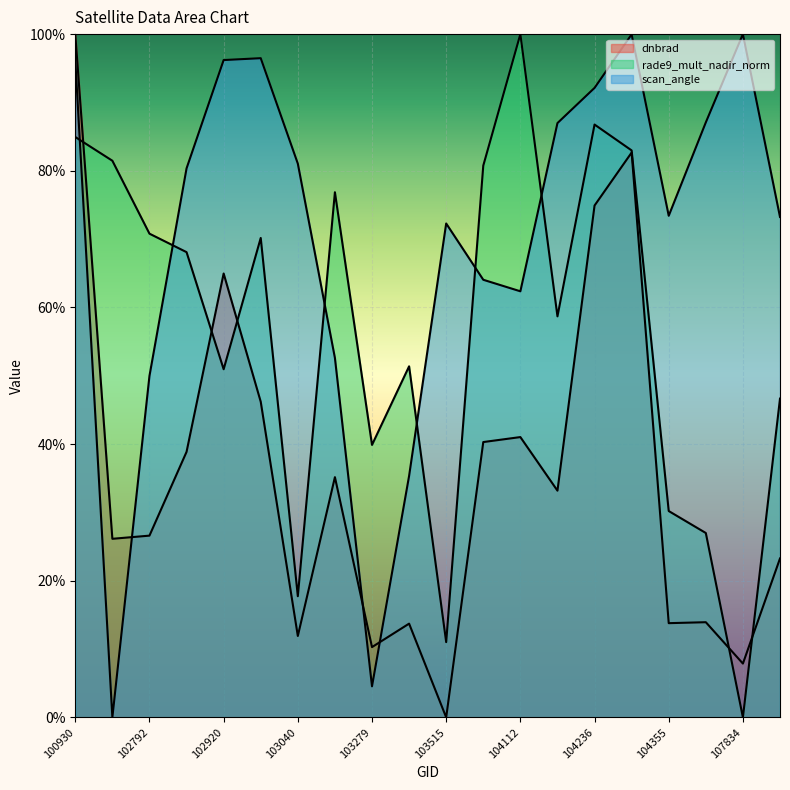

Reading left to right, transcribe all the data shown in this chart.

dnbrad: 1.0	0.3	0.3	0.4	0.6	0.5	0.1	0.4	0.1	0.1	0.0	0.4	0.4	0.3	0.7	0.8	0.1	0.1	0.1	0.2
rade9_mult_nadir_norm: 0.8	0.8	0.7	0.7	0.5	0.7	0.2	0.8	0.4	0.5	0.1	0.8	1.0	0.6	0.9	0.8	0.3	0.3	0.0	0.5
scan_angle: 1.0	0.0	0.5	0.8	1.0	1.0	0.8	0.5	0.0	0.4	0.7	0.6	0.6	0.9	0.9	1.0	0.7	0.9	1.0	0.7